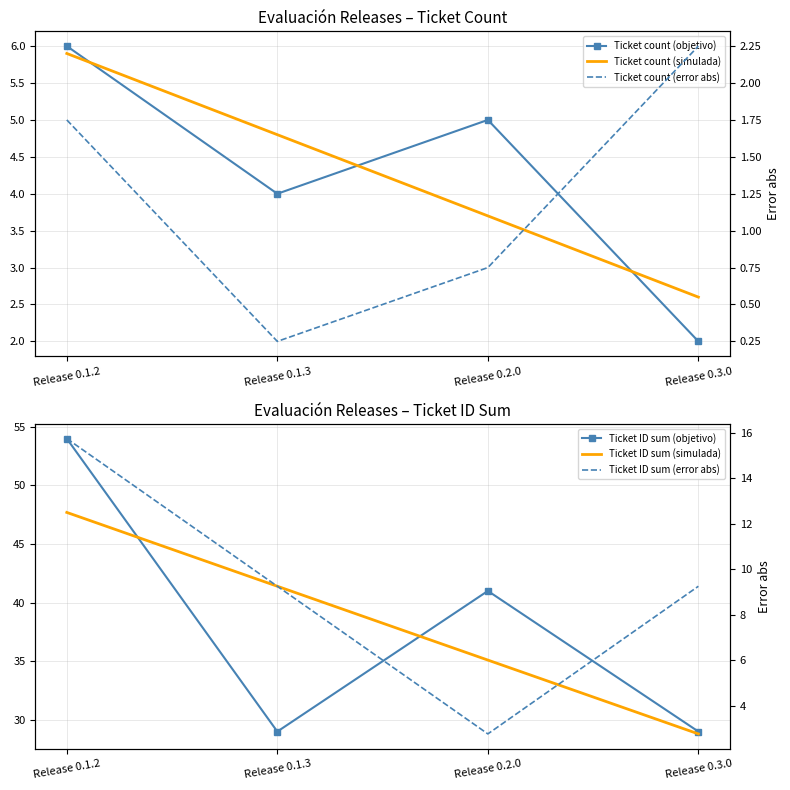

Between Release 0.1.3 and Release 0.3.0, which series saw the biggest shift?

Ticket ID sum (simulada)